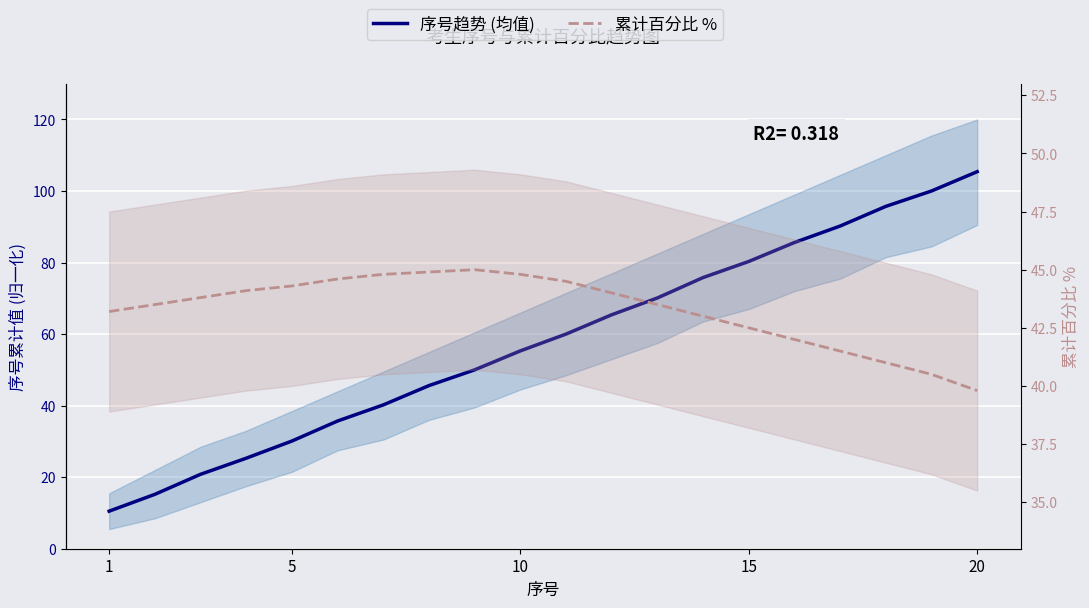

What is the average value of the 累计百分比 % series?

43.3